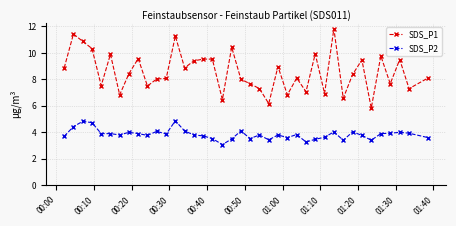

True or false: SDS_P1 and SDS_P2 cross at least once.

False